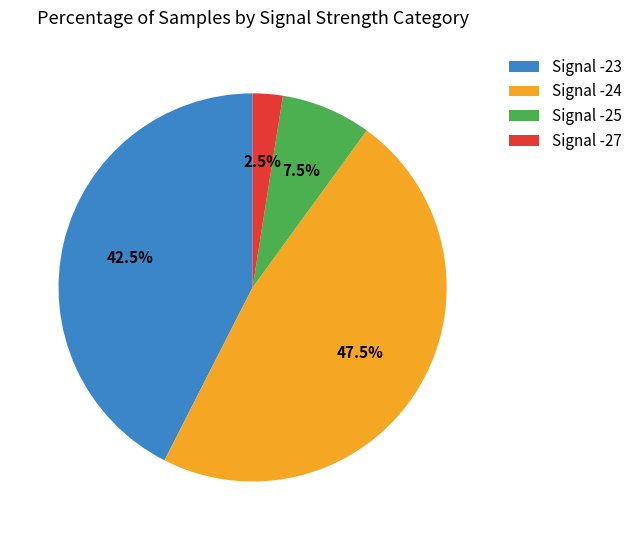

Does Signal -25 represent more than half of the total?

No